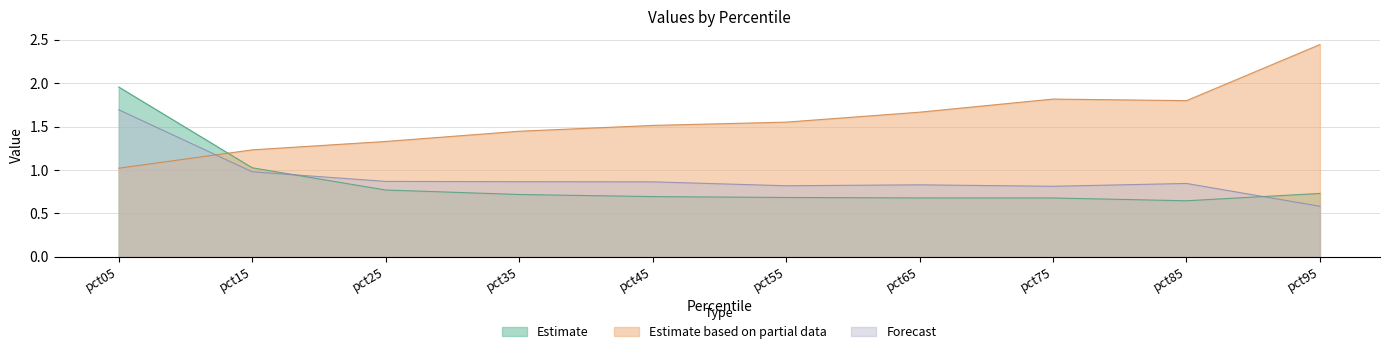

Which series has the widest spread of values?

Estimate based on partial data